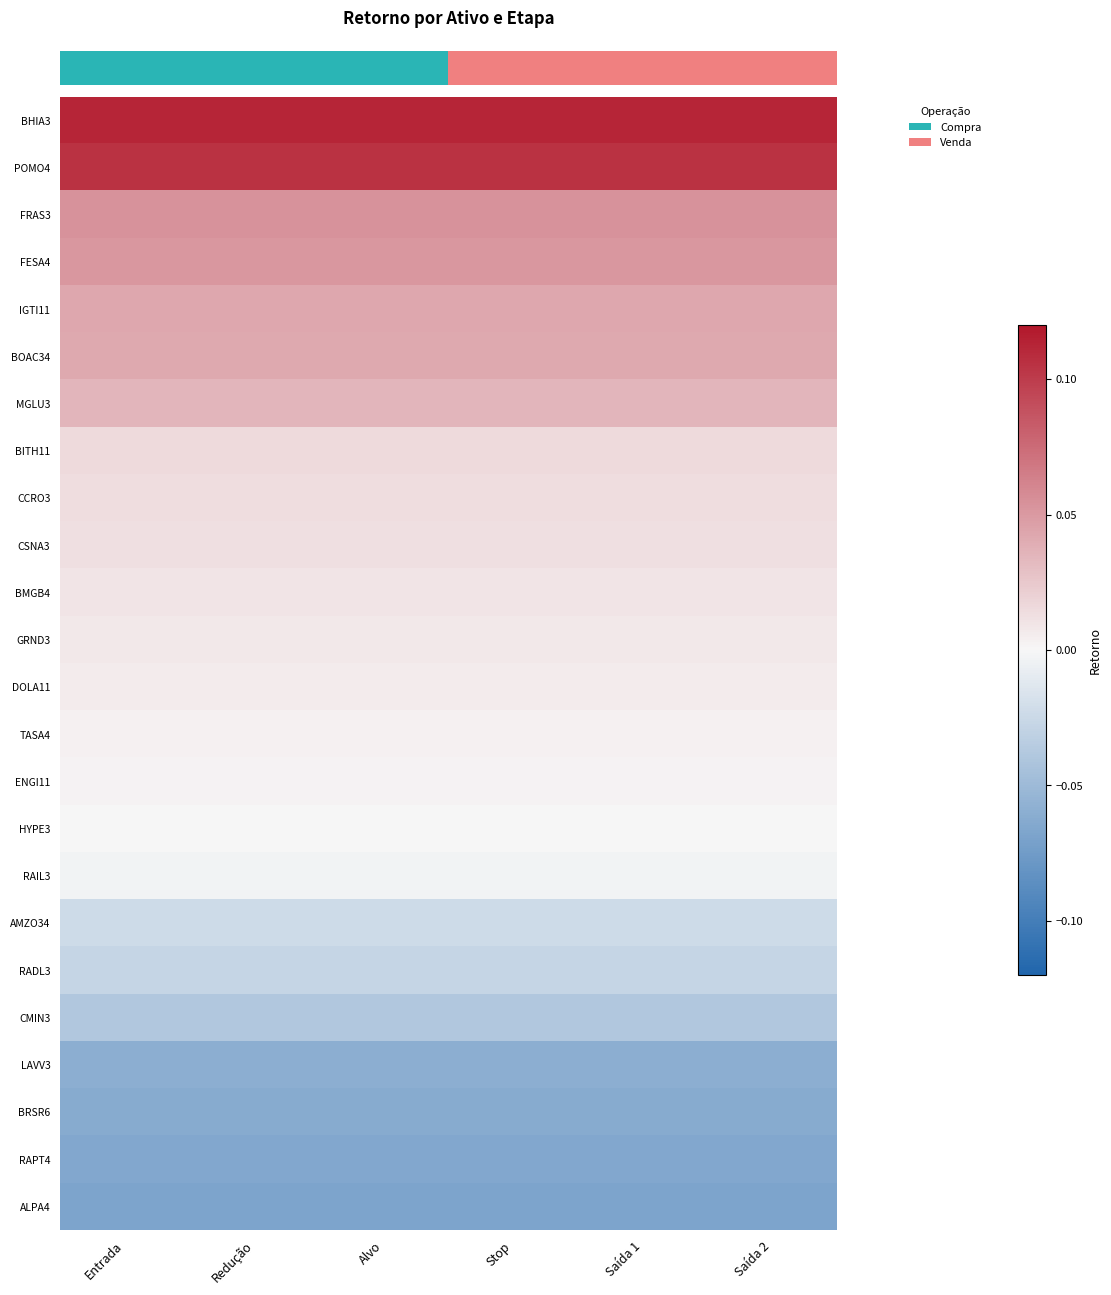

Which label corresponds to the largest value in the chart?

Entrada